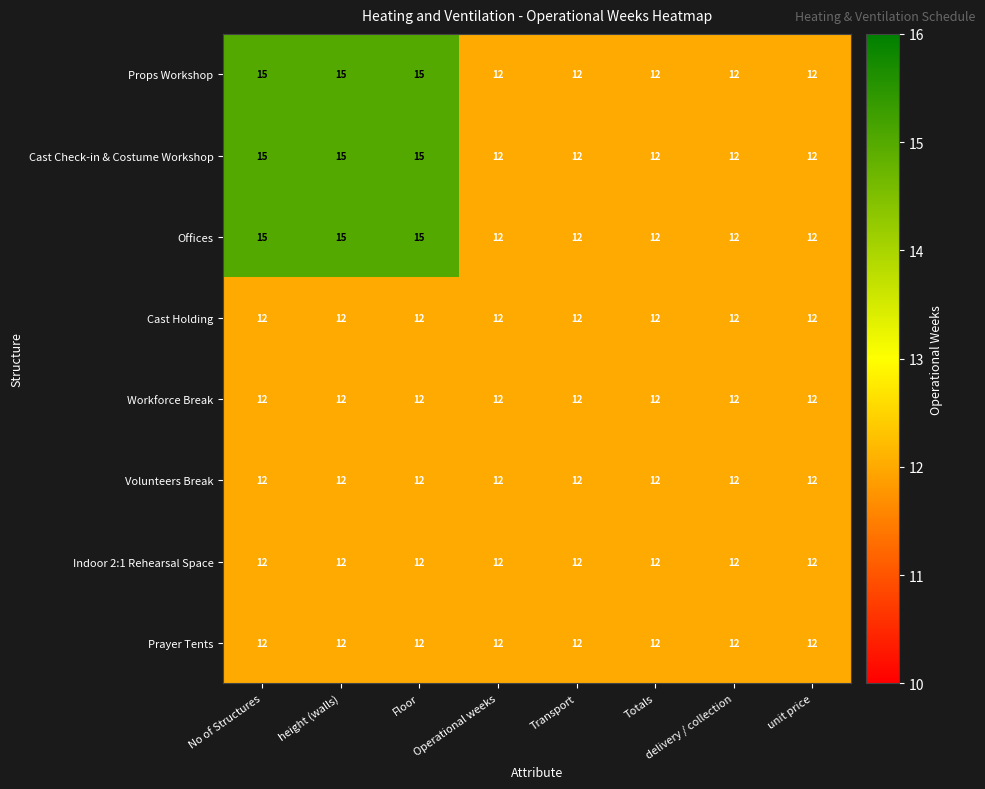

What is the maximum value for Cast Check-in & Costume Workshop?

15